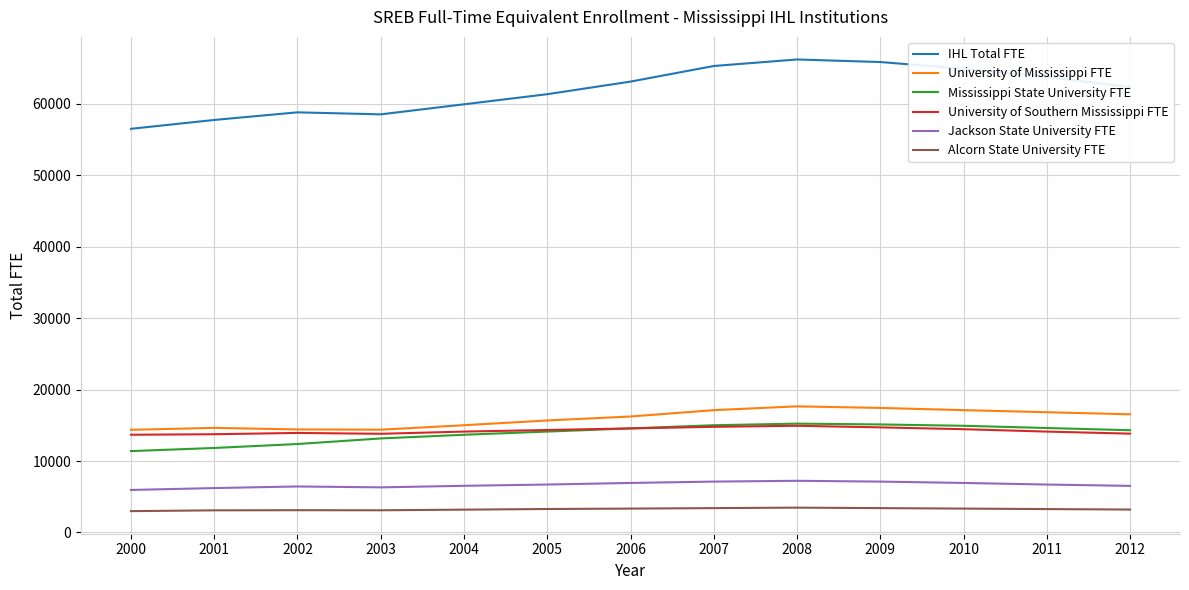

True or false: University of Southern Mississippi FTE and IHL Total FTE cross at least once.

False